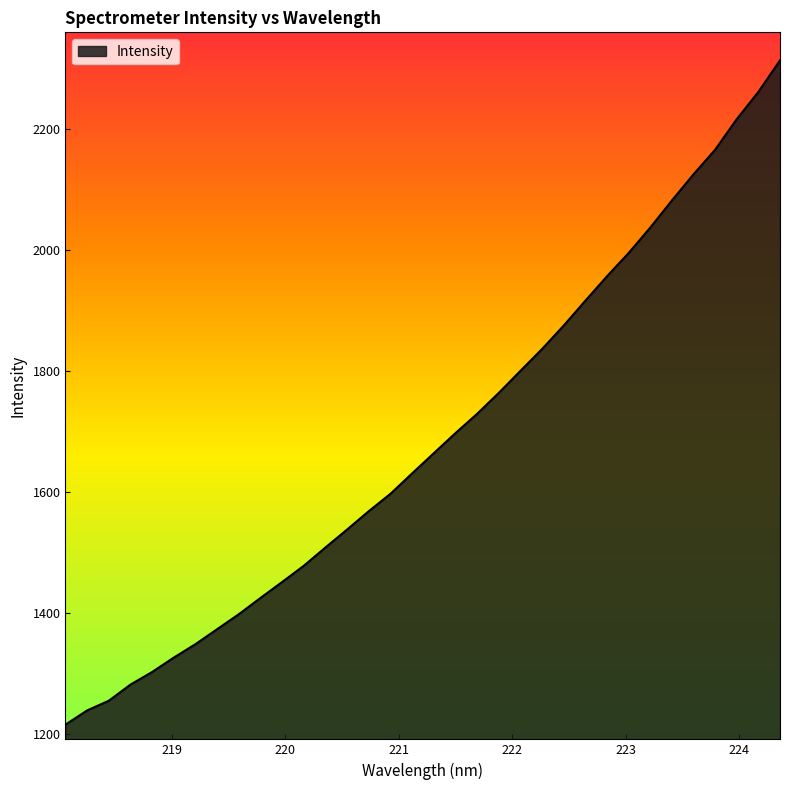

True or false: there are more than 2 points higher than both neighbors.

False